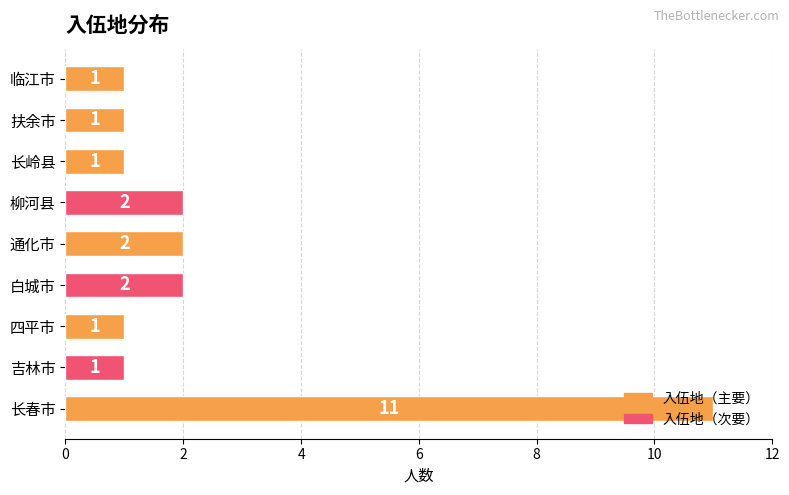

What is the minimum value shown in the chart?

1